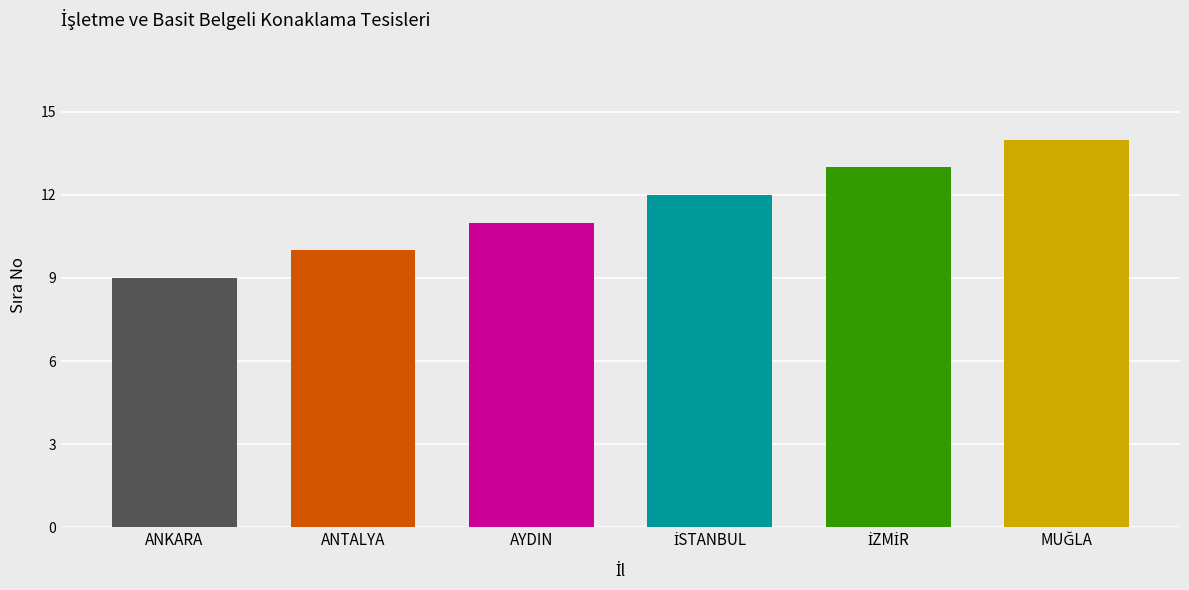

How many values are below 12?

3